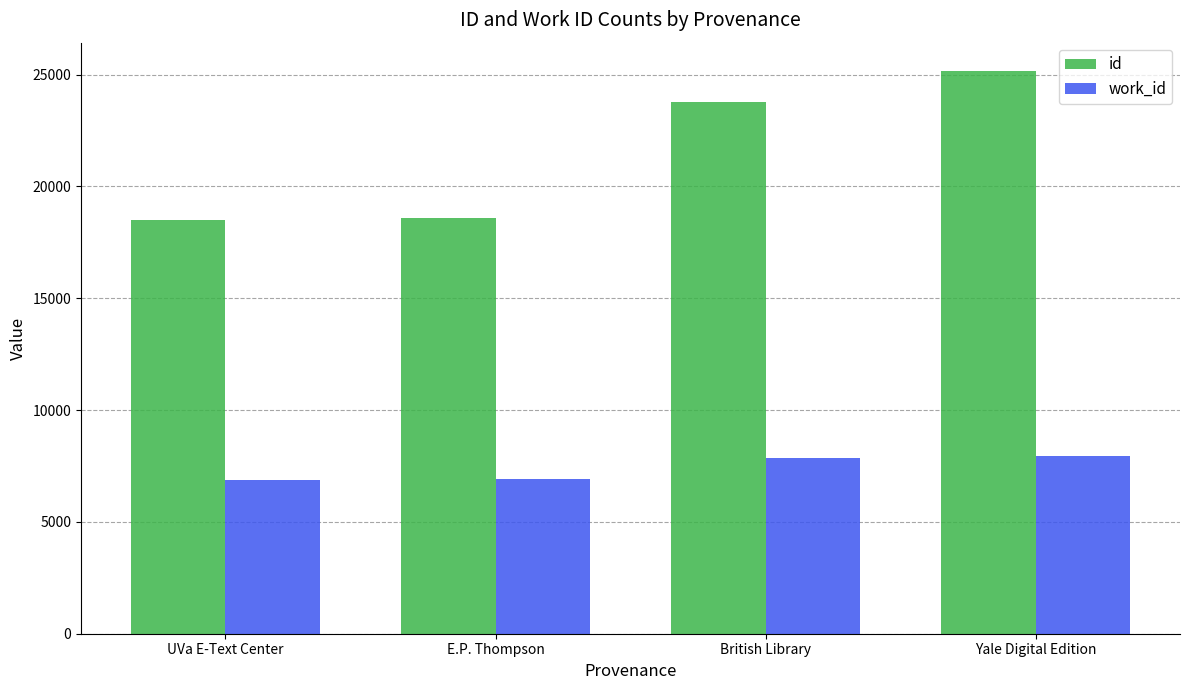

What are all the series names shown in the legend?

id, work_id